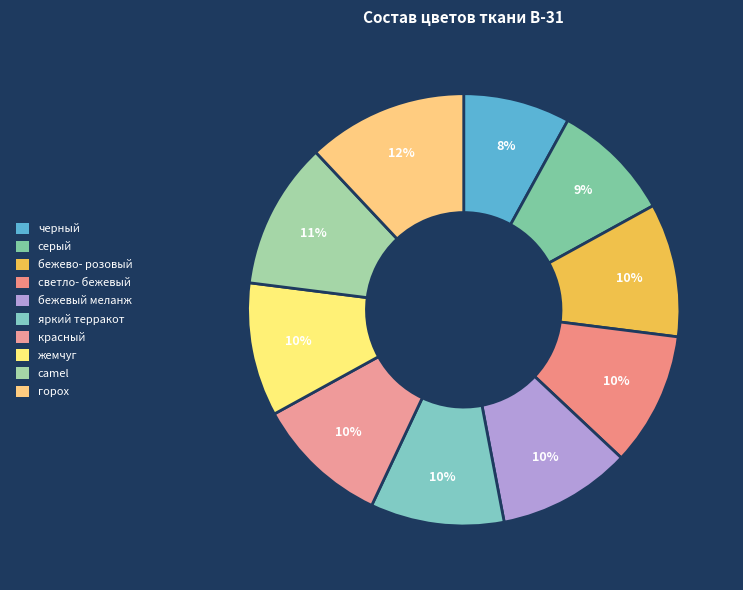

What percentage is the яркий терракот slice, to the nearest percent?

10%